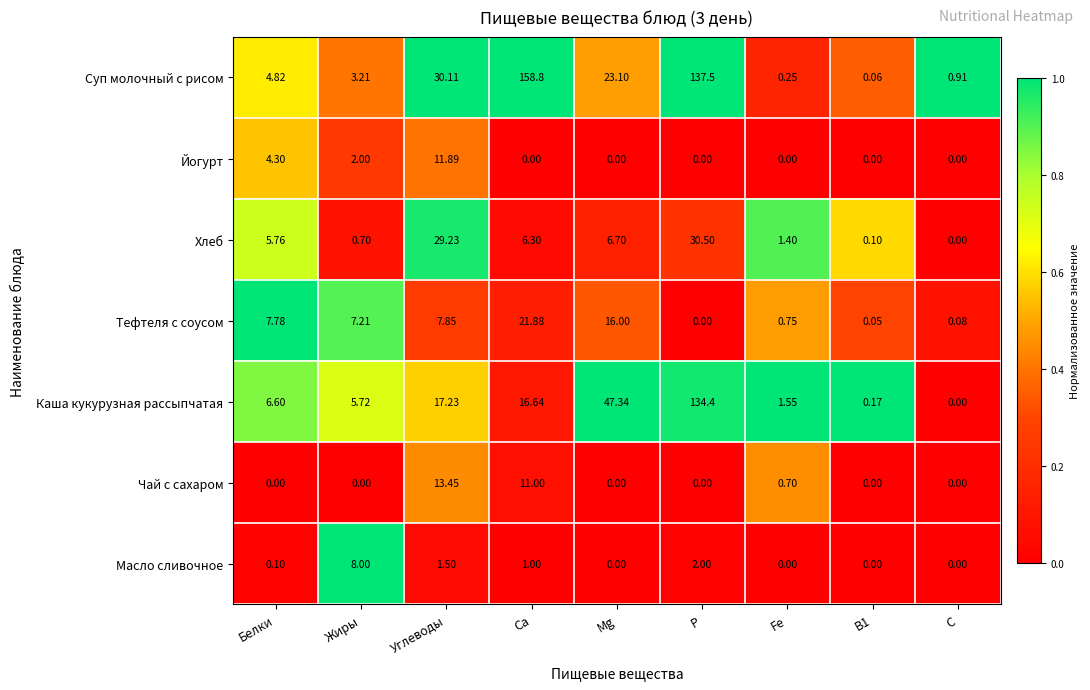

Which series has the largest total across all categories?

Суп молочный с рисом